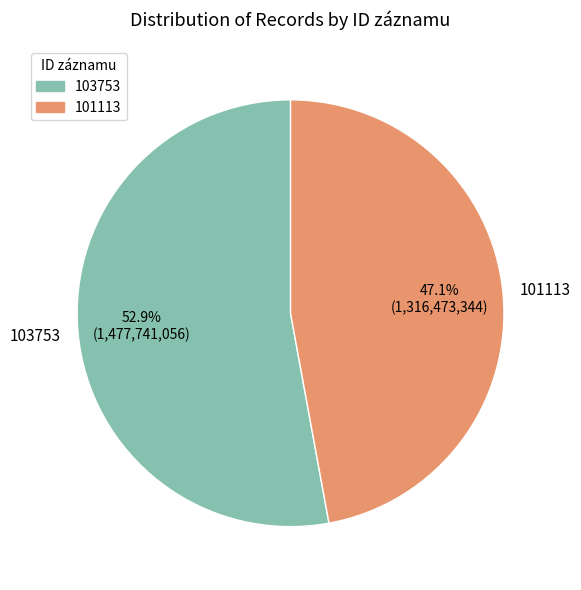

What percentage is the 101113 slice, to the nearest percent?

47%